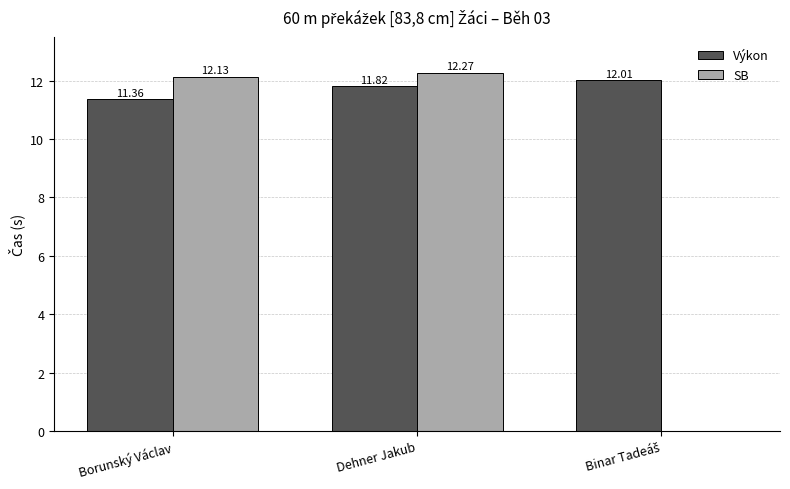

What is the sum of all SB values?

24.4